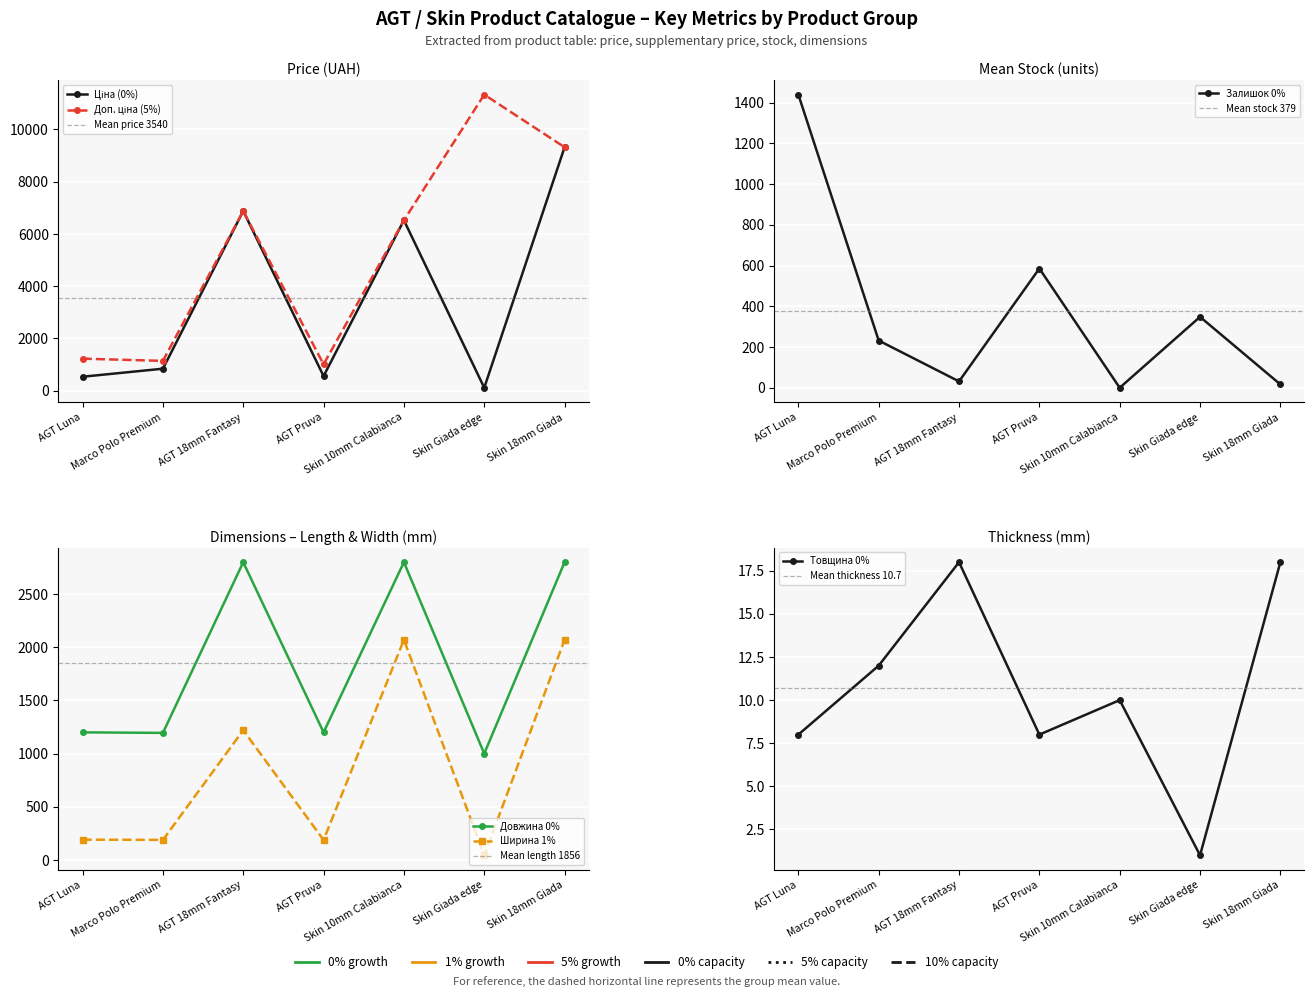

True or false: Товщина has more than 2 interior local peaks.

False